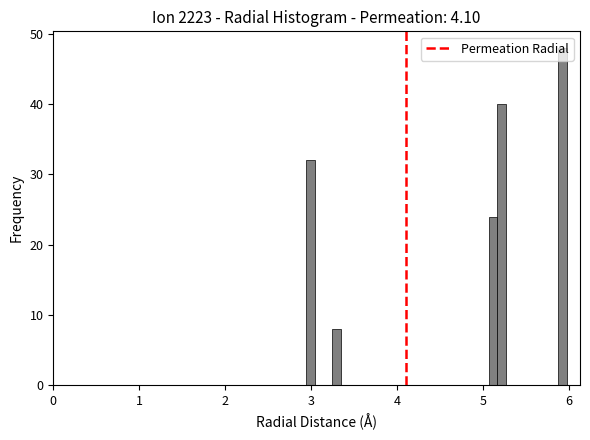

Read against the x-axis, roughly where is the centre of the tallest bar?

5.9